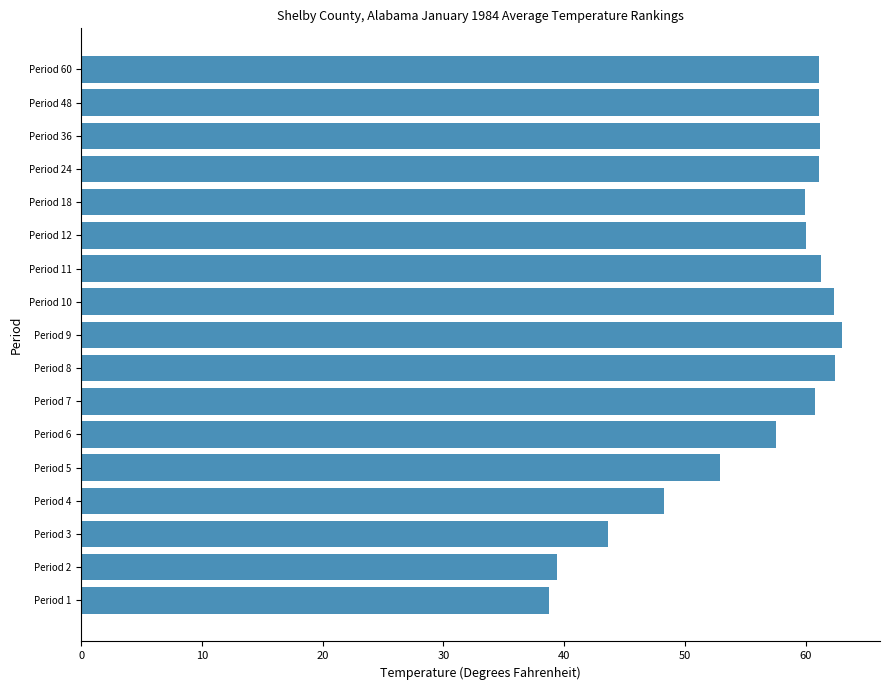

What is the difference between the values at Period 1 and Period 10?

23.6